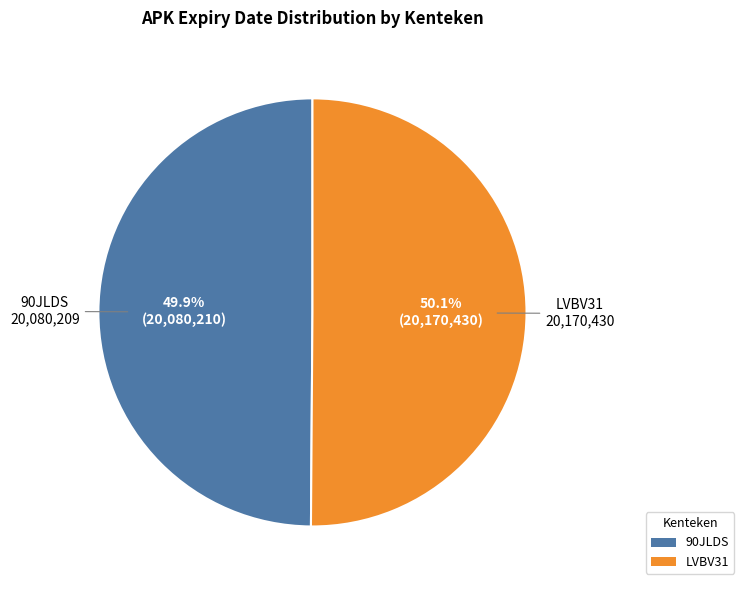

What portion of the pie excludes LVBV31?

49.9%